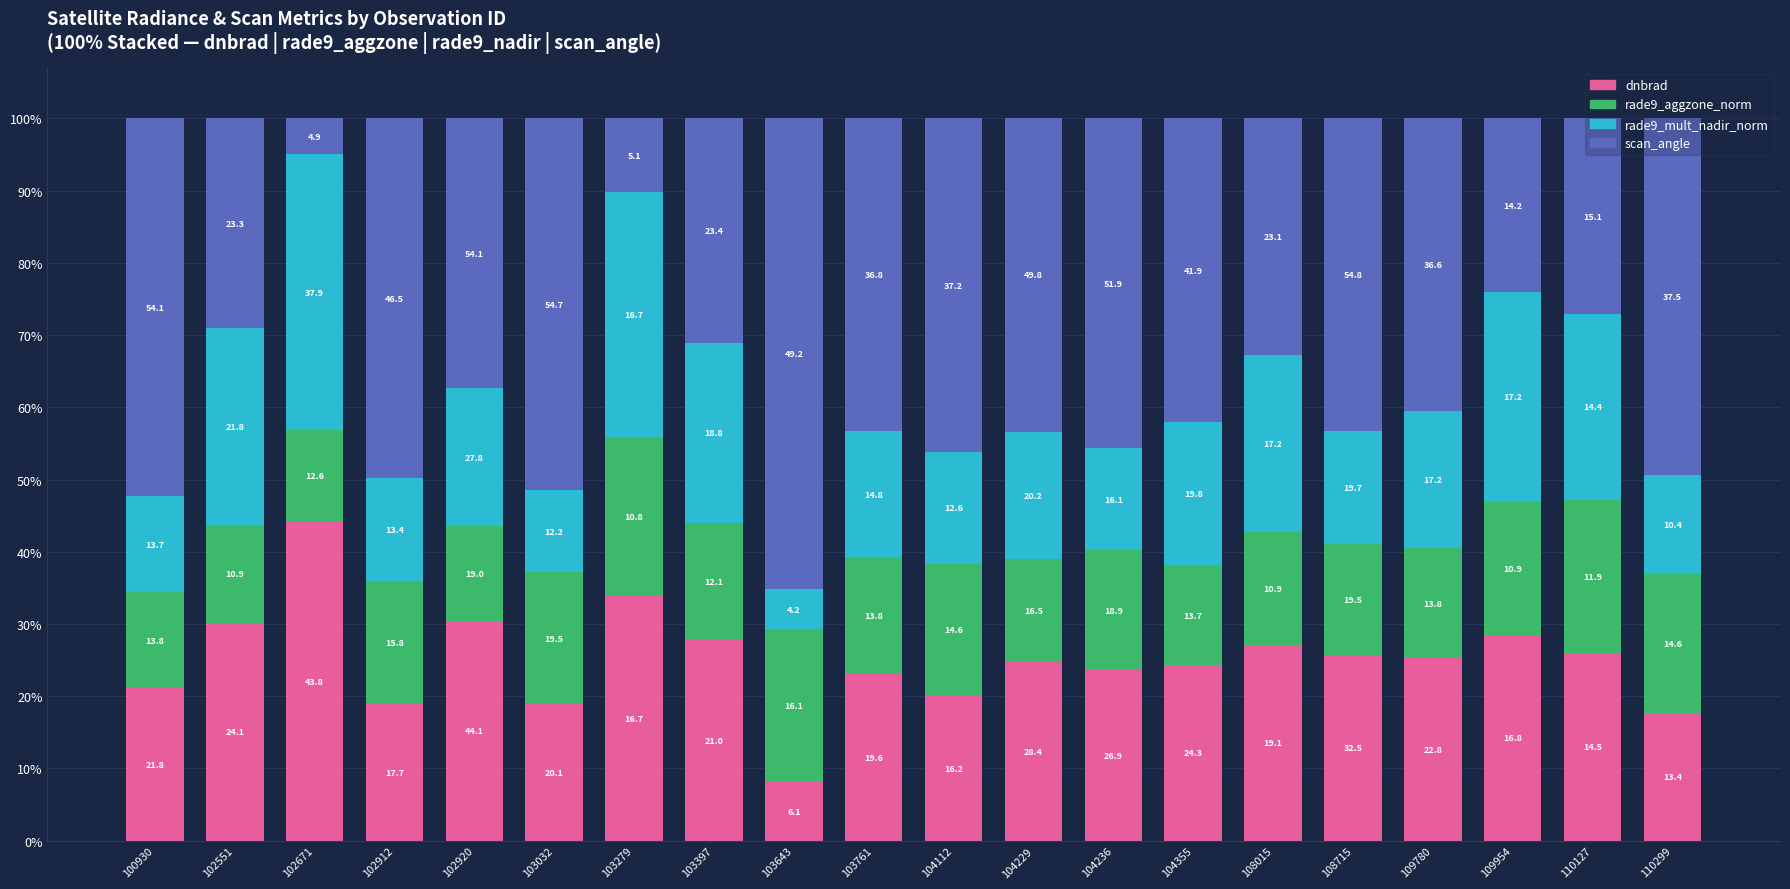

At 100930, list the series in order from smallest to largest.

rade9_mult_nadir_norm, rade9_aggzone_norm, dnbrad, scan_angle